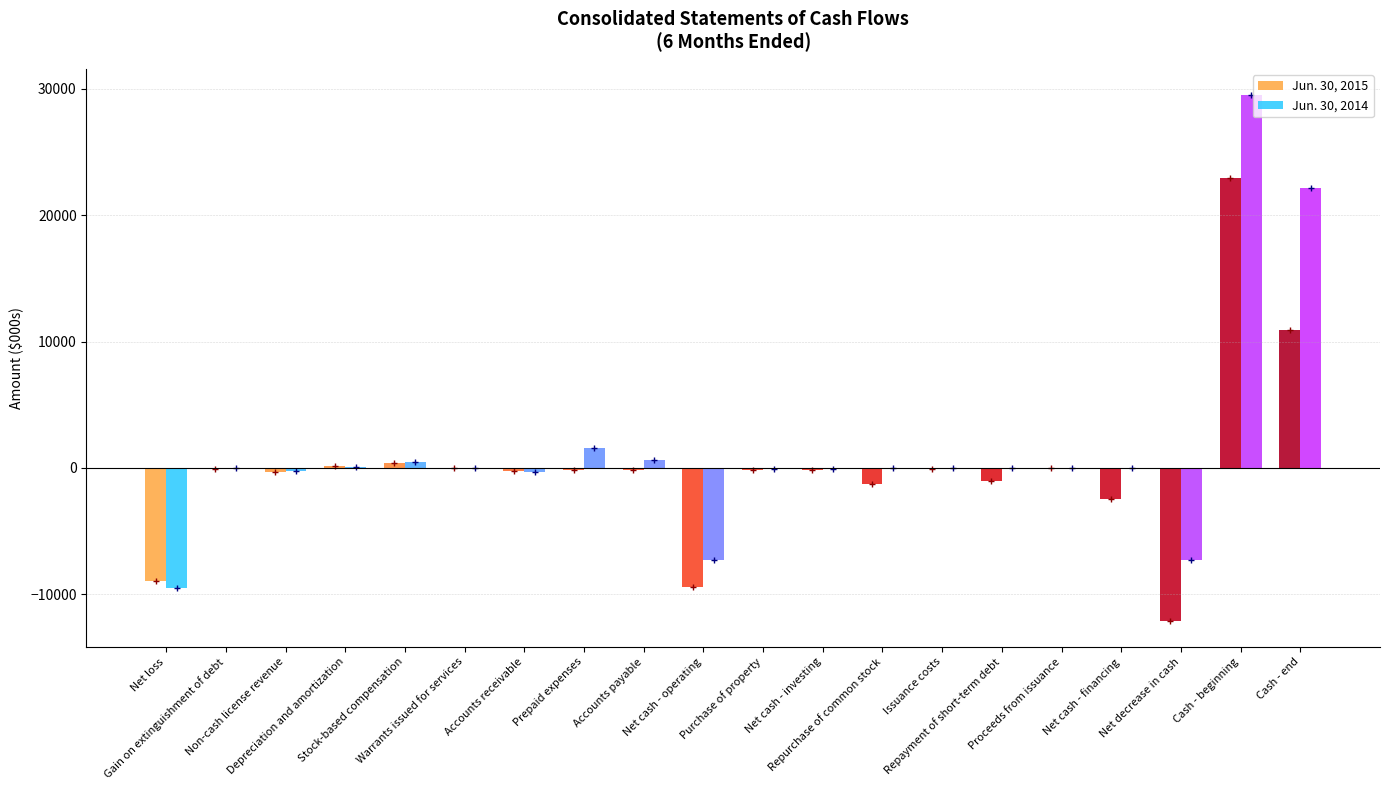

How many distinct data groups are displayed?

2